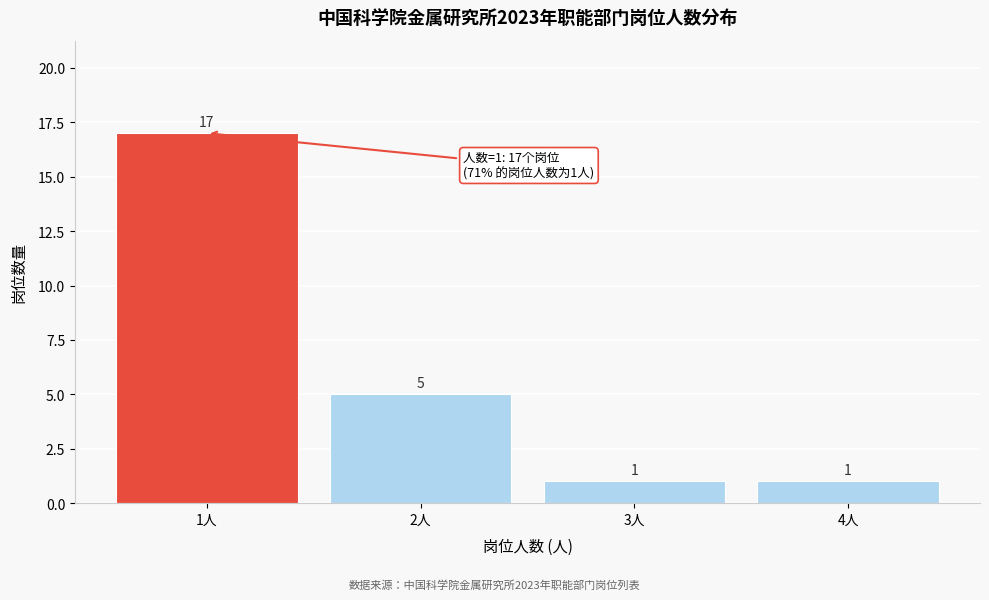

Reading left to right, transcribe all the data shown in this chart.

17	5	1	1